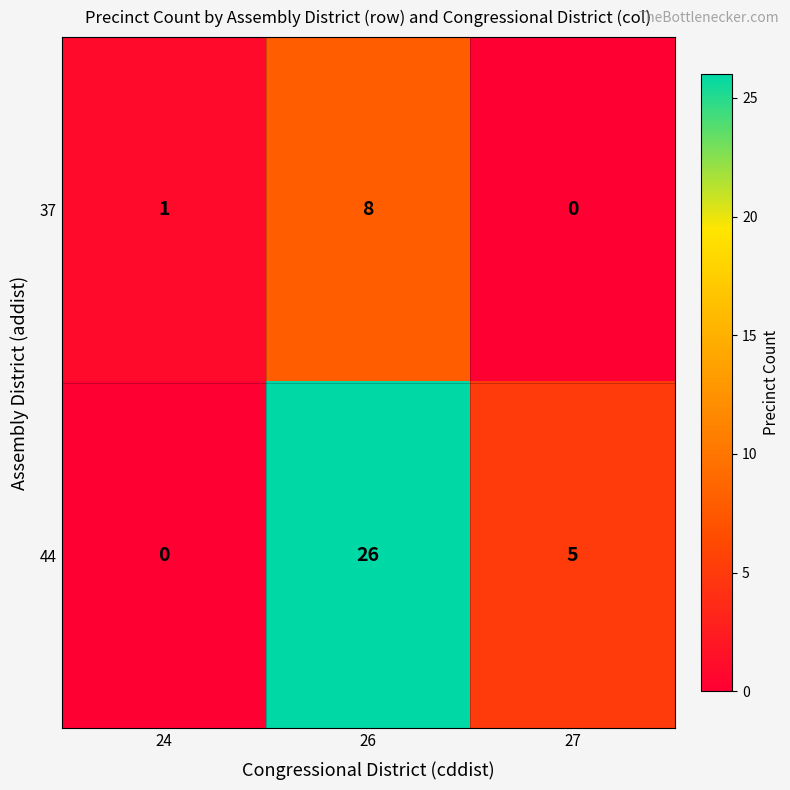

Which series has the largest range (max minus min)?

44